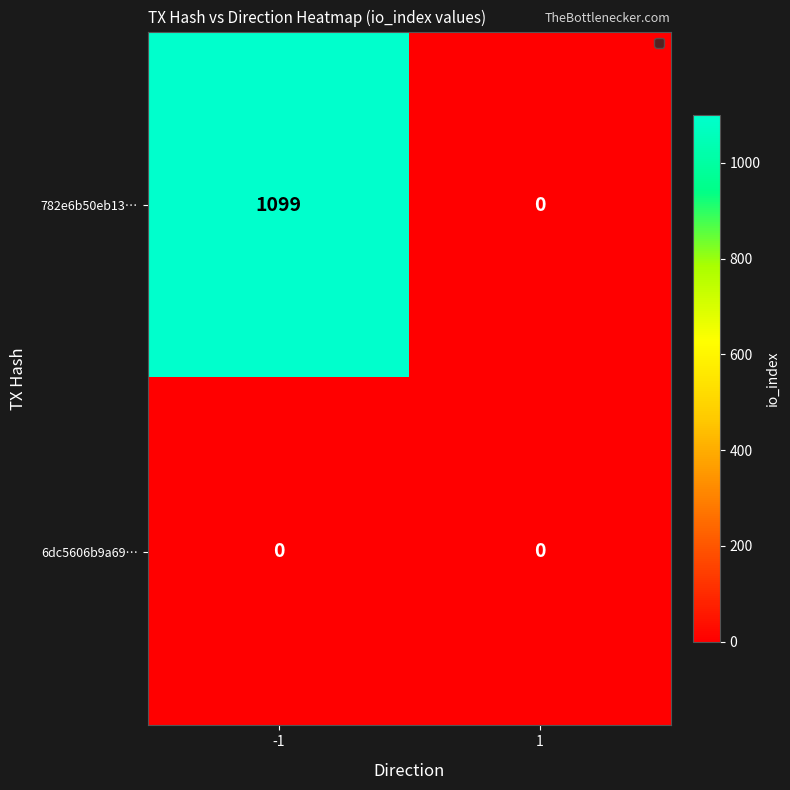

At -1, list the series in order from largest to smallest.

782e6b50eb13…, 6dc5606b9a69…